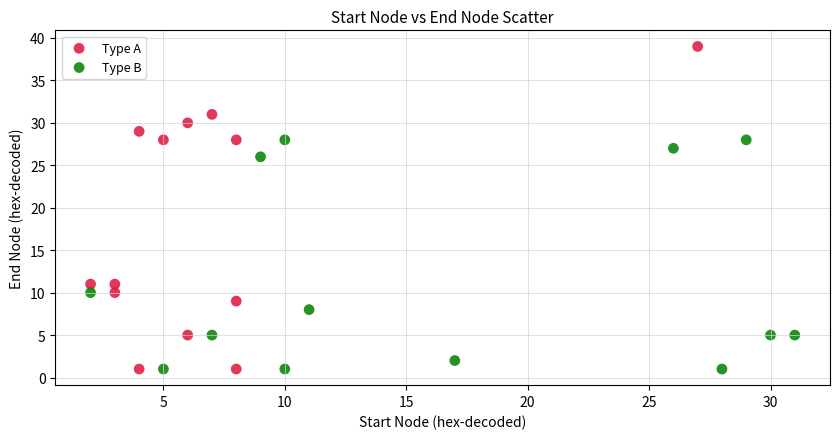

Which series has the largest Y range (max minus min)?

Type A